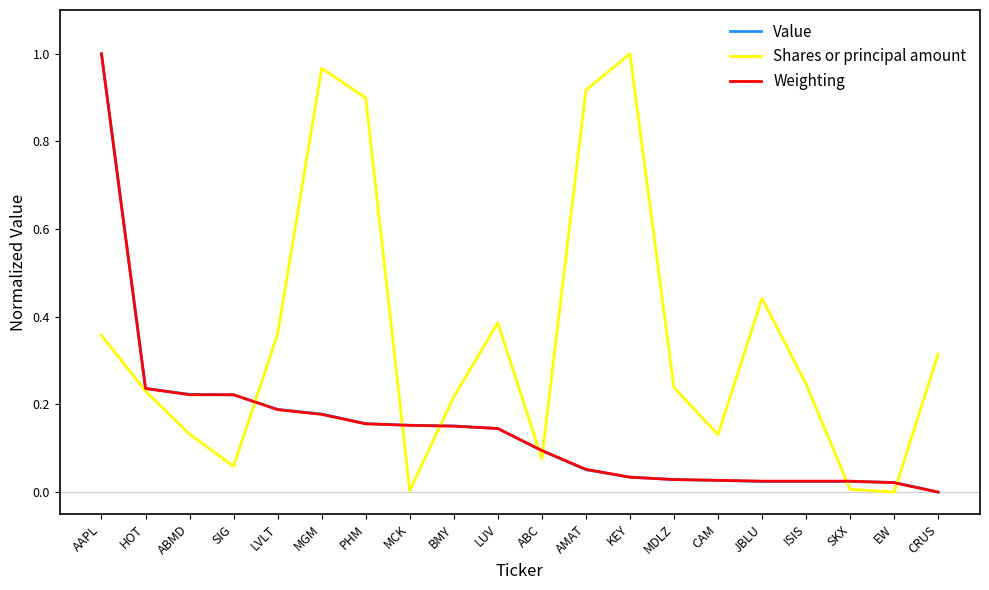

The Shares or principal amount series shows 0.2 at AAPL. True or false?

False